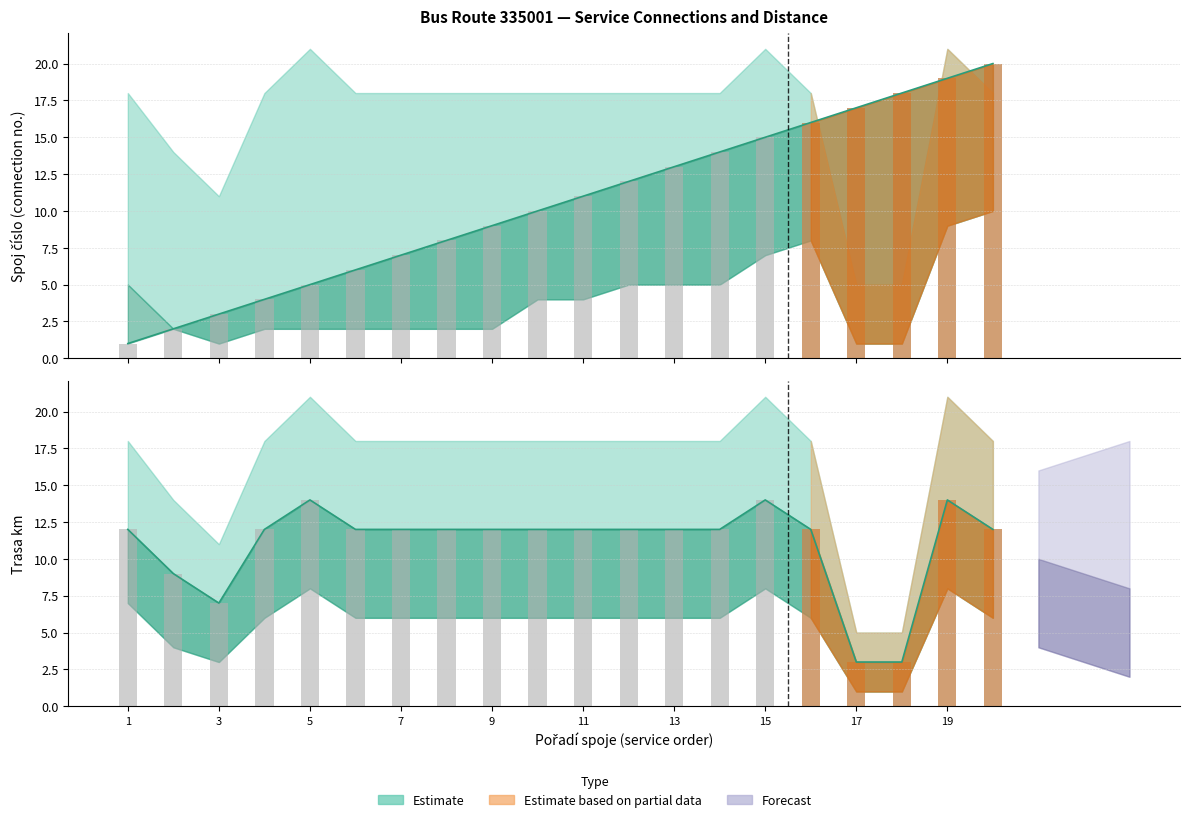

Rank the series by their maximum value, from lowest to highest.

trasa_km, spoj_cislo